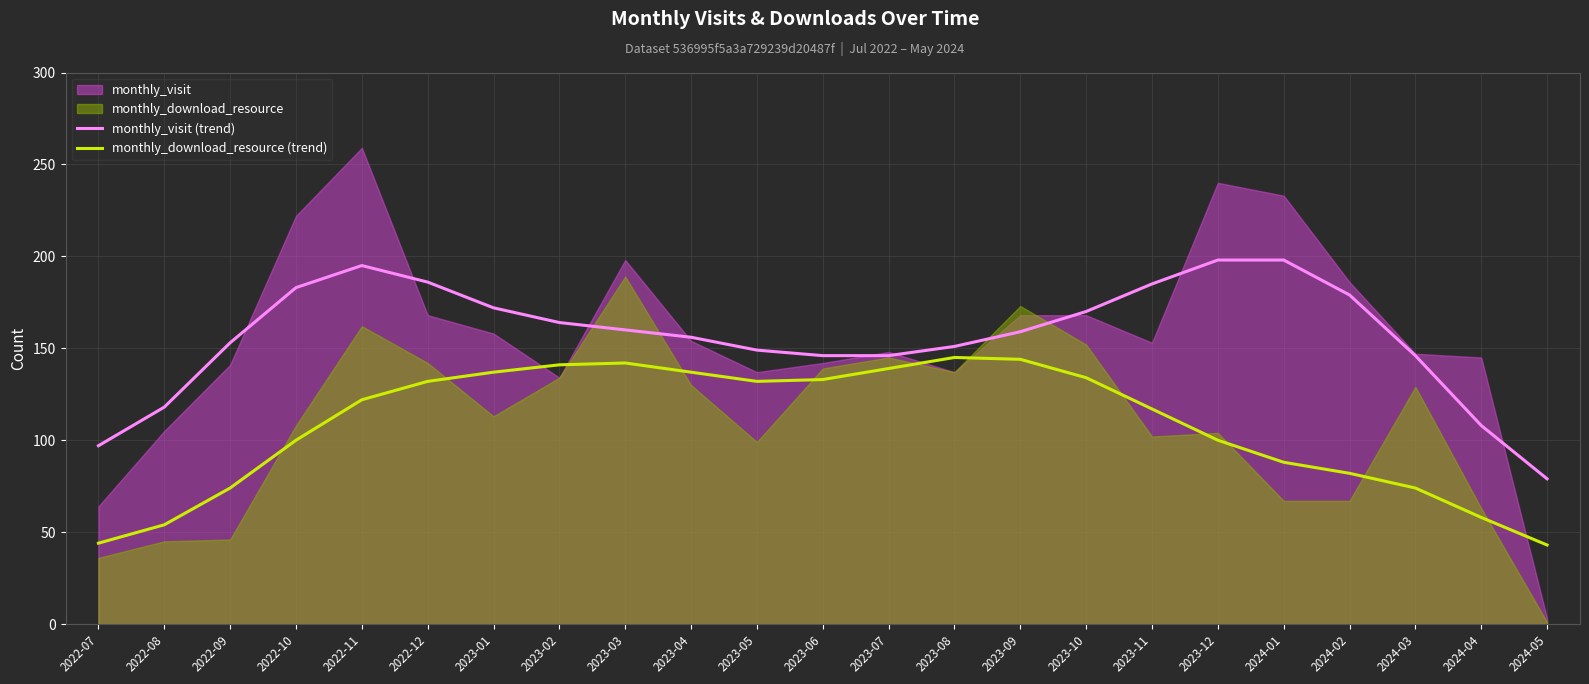

The value of monthly_visit (trend) at 2022-09 is 61. True or false?

False